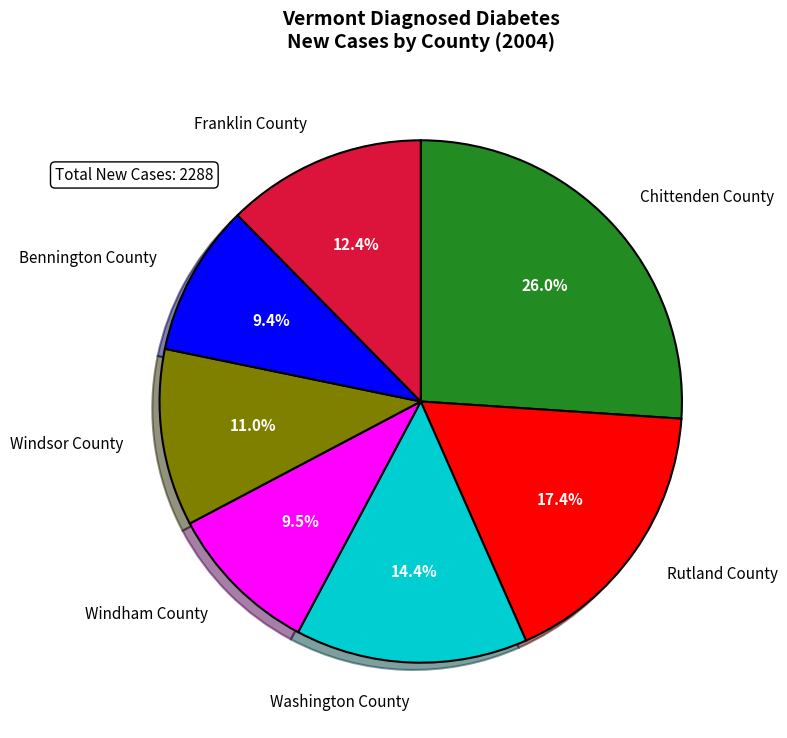

Which slice is the largest?

Chittenden County